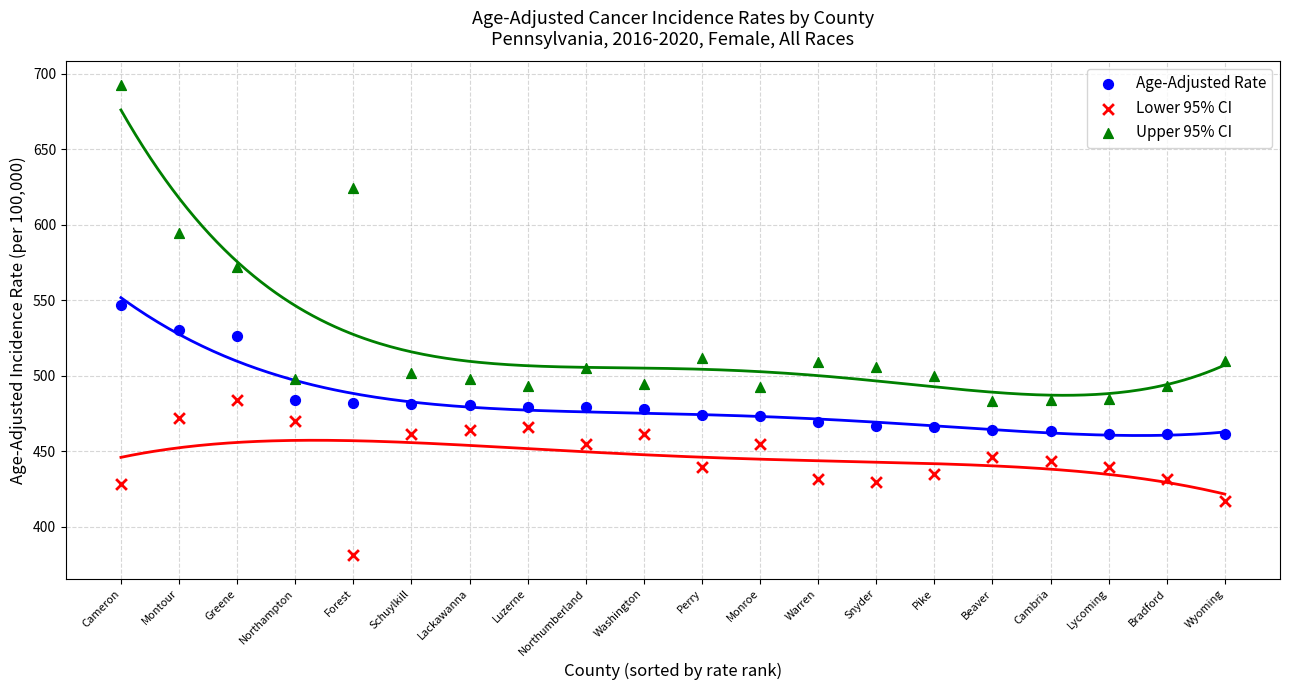

Which series contains the highest Y value?

Upper 95% CI